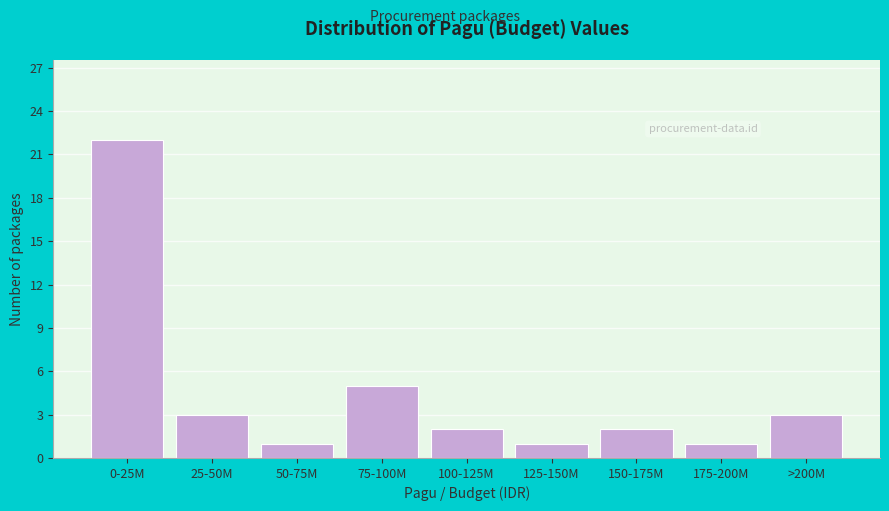

Reading left to right, what are all the values shown in this chart?

22	3	1	5	2	1	2	1	3